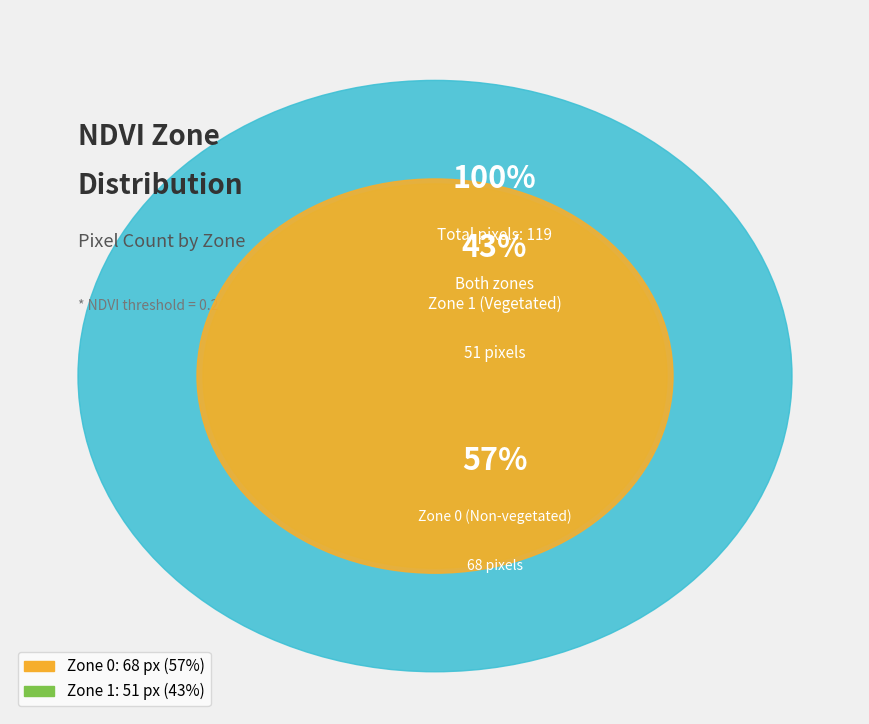

Rank the categories by value from lowest to highest.

Zone 1, Zone 0